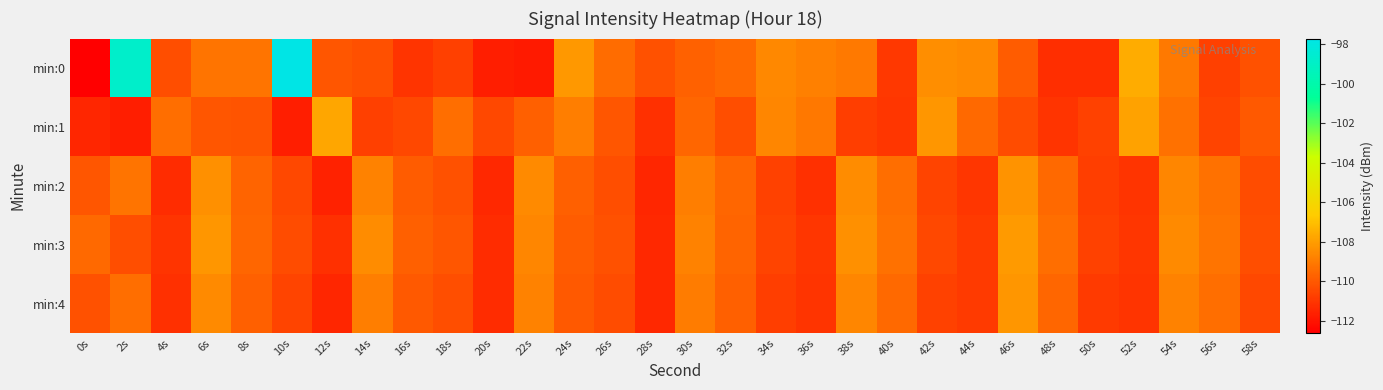

At which category is the sum across all series the highest?

2s